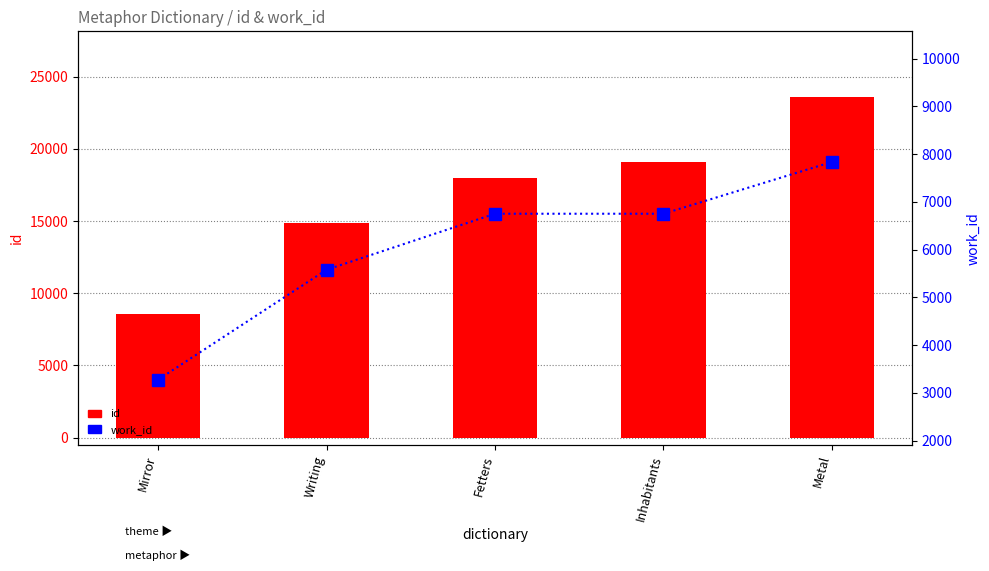

What is the label of the 4th bar from the left?

Inhabitants